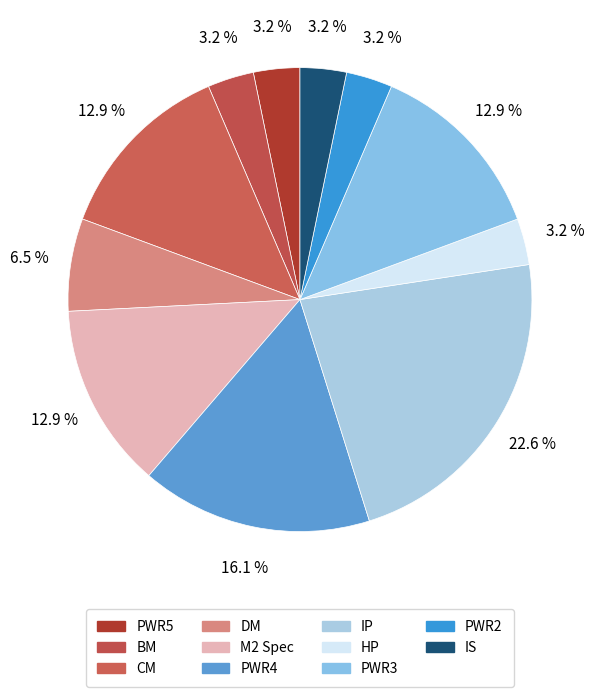

What is the change in value from PWR5 to DM?

+1